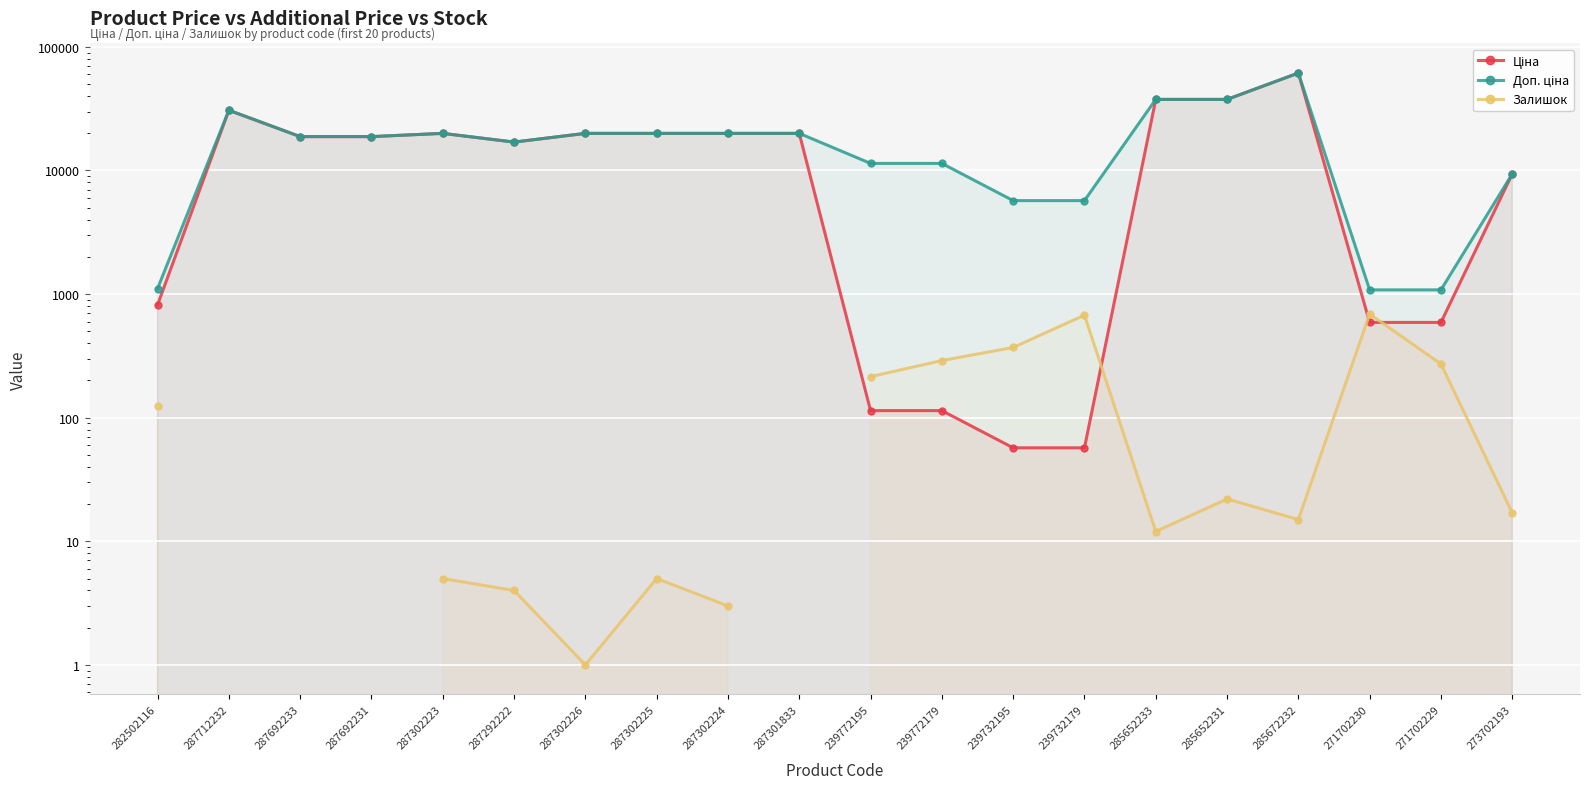

True or false: Доп. ціна has a value of 1734.9 at 271702229.

False